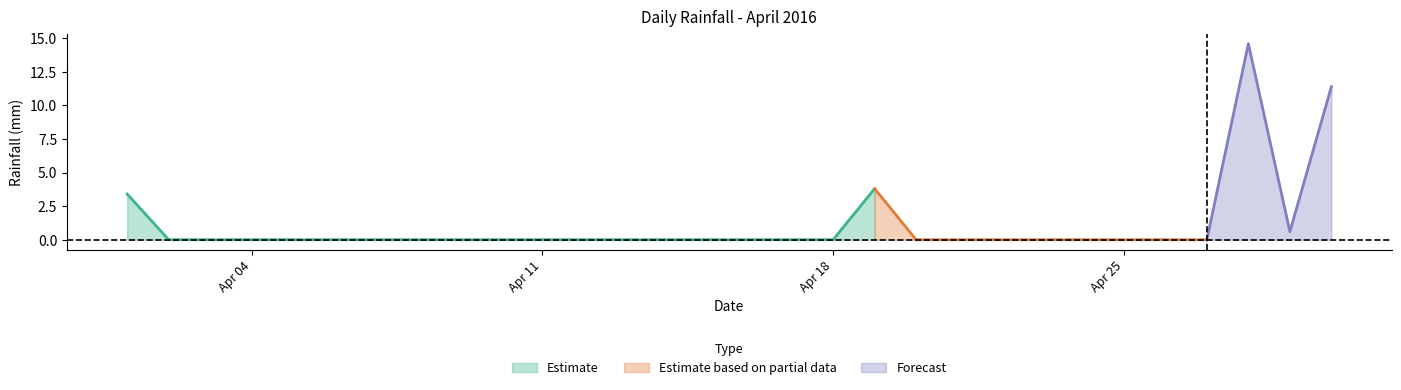

True or false: there are more than 0 points higher than both neighbors.

True